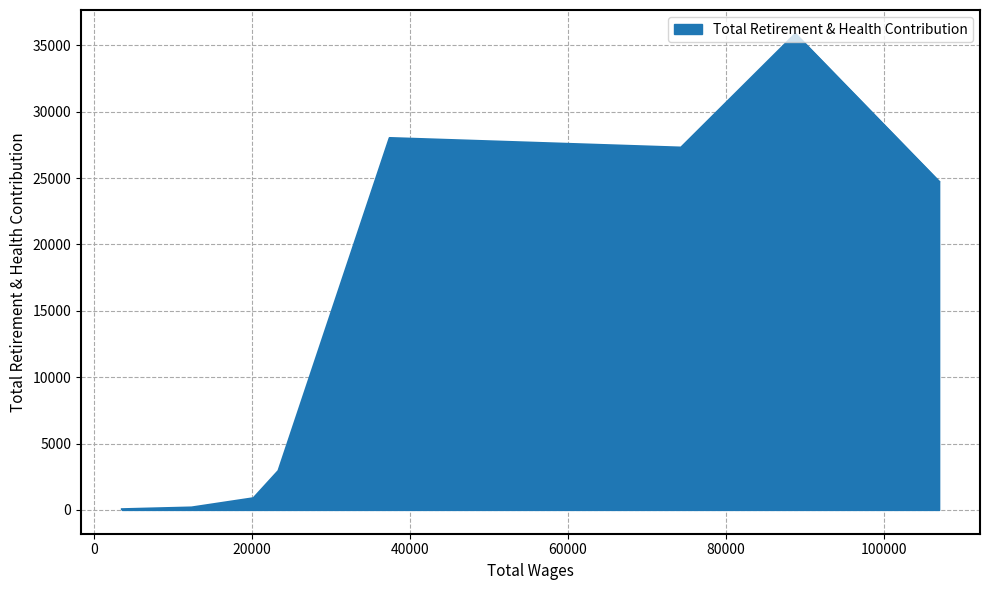

The value at 106961 is 5714. True or false?

False